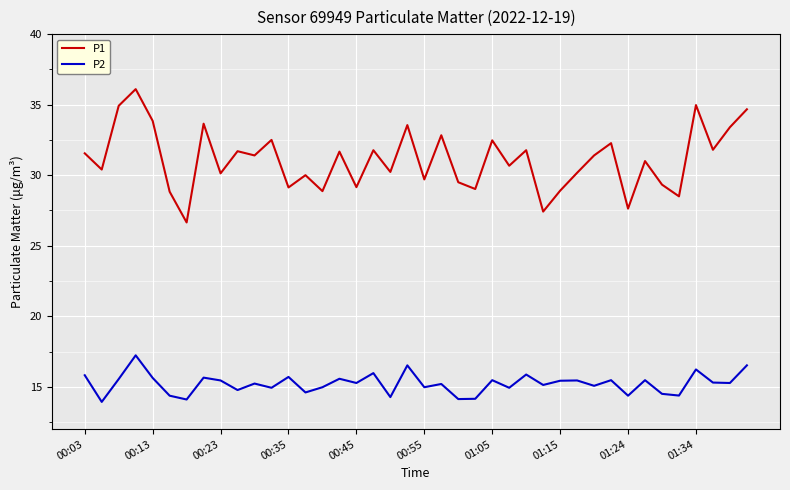

What is the highest value of the P1 series?

36.1